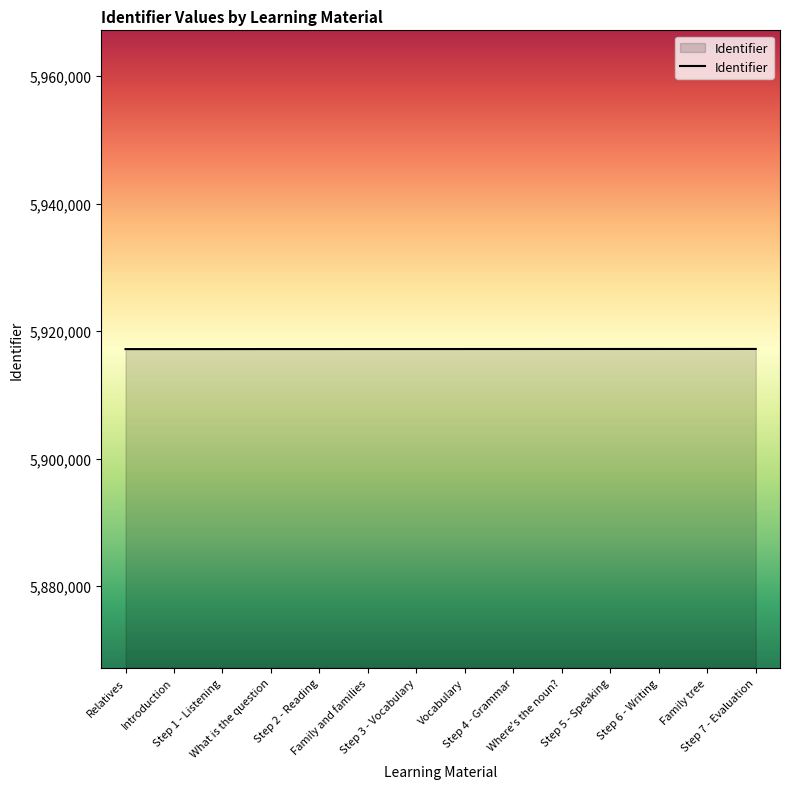

What is the ratio of the value at Step 7 - Evaluation to the value at Vocabulary?

1.0